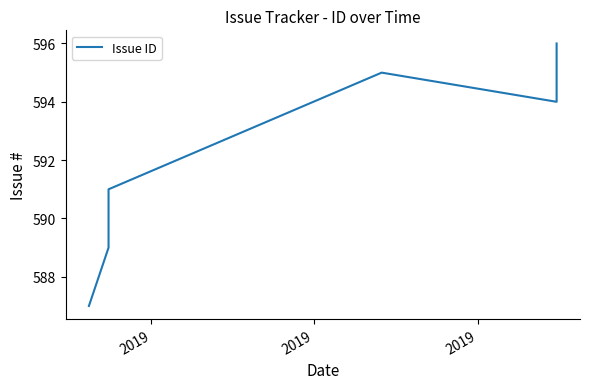

At which label is the value closest to 591?

2019